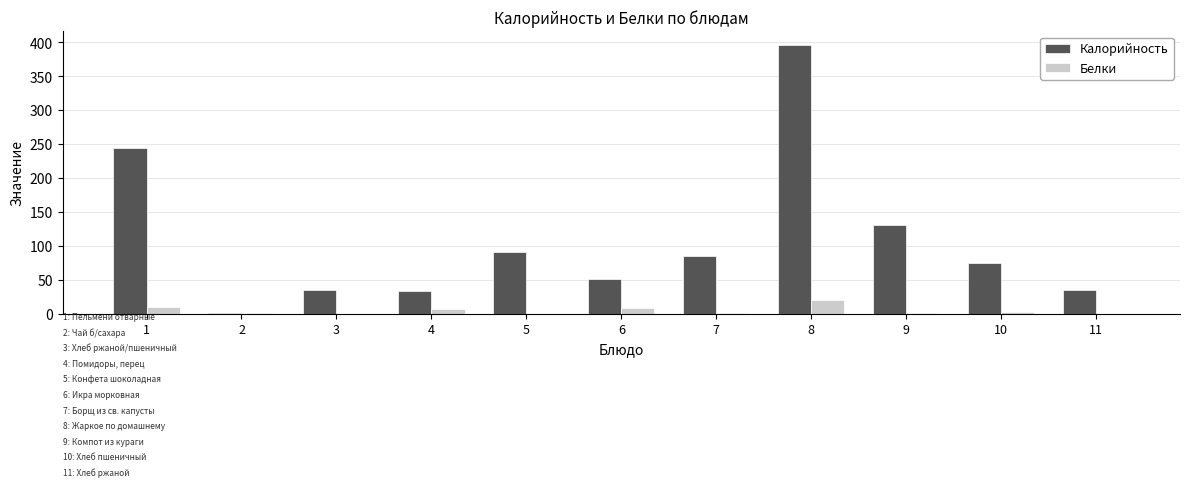

Which series changed the most between 2 and 6?

Калорийность